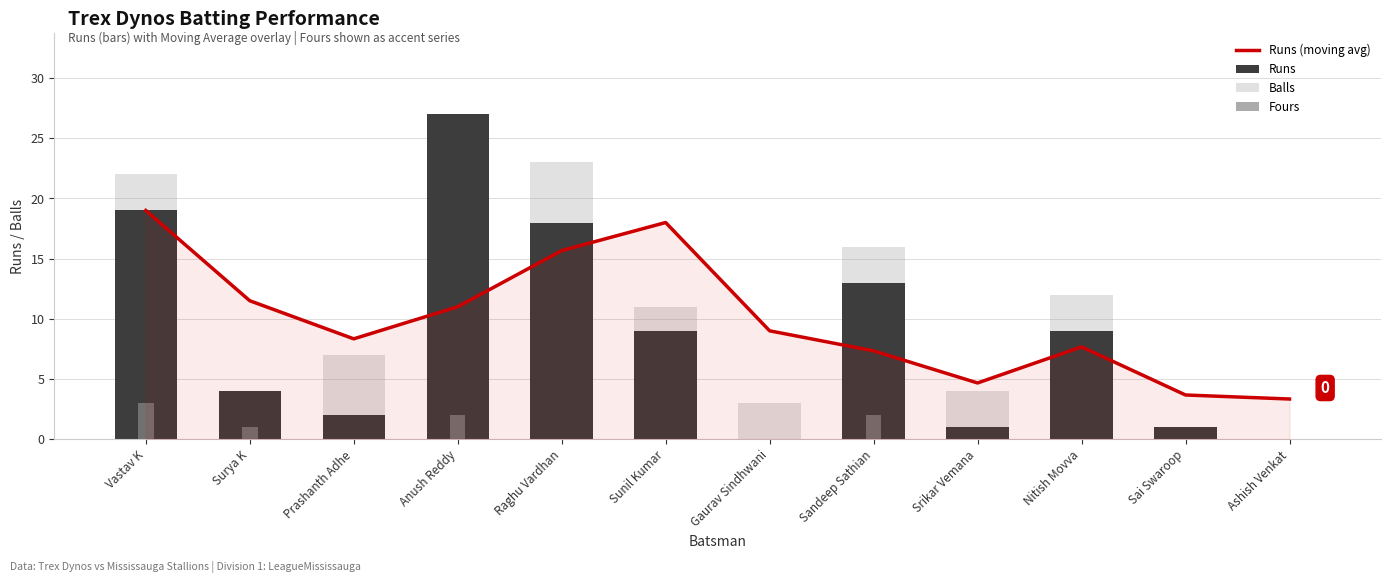

At which label does Balls first exceed 11?

Vastav K